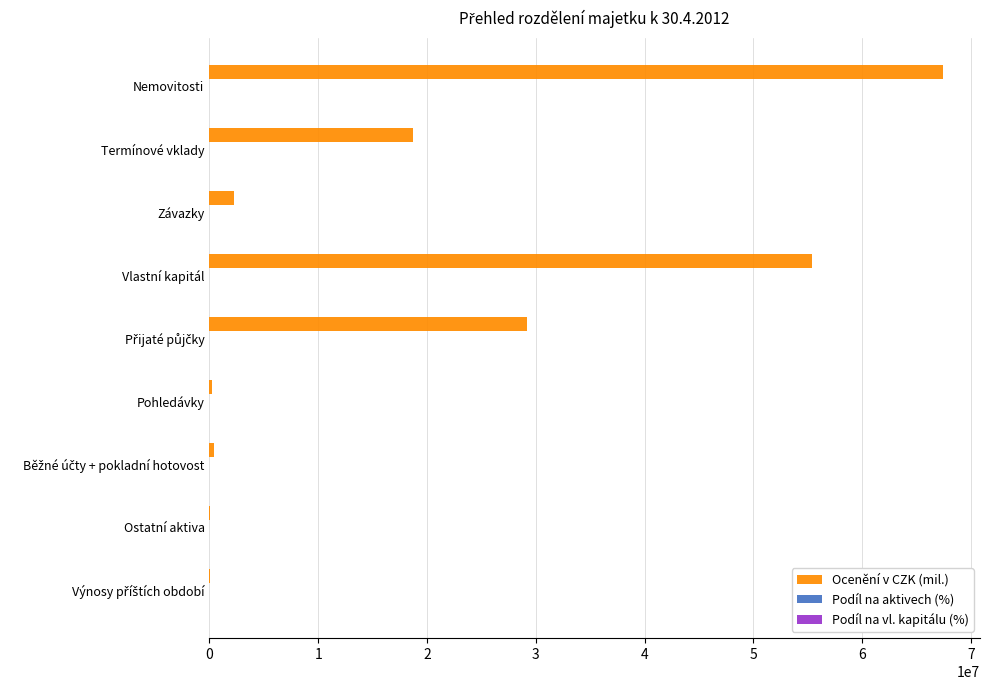

What is the maximum value shown in the chart?

67465059.0